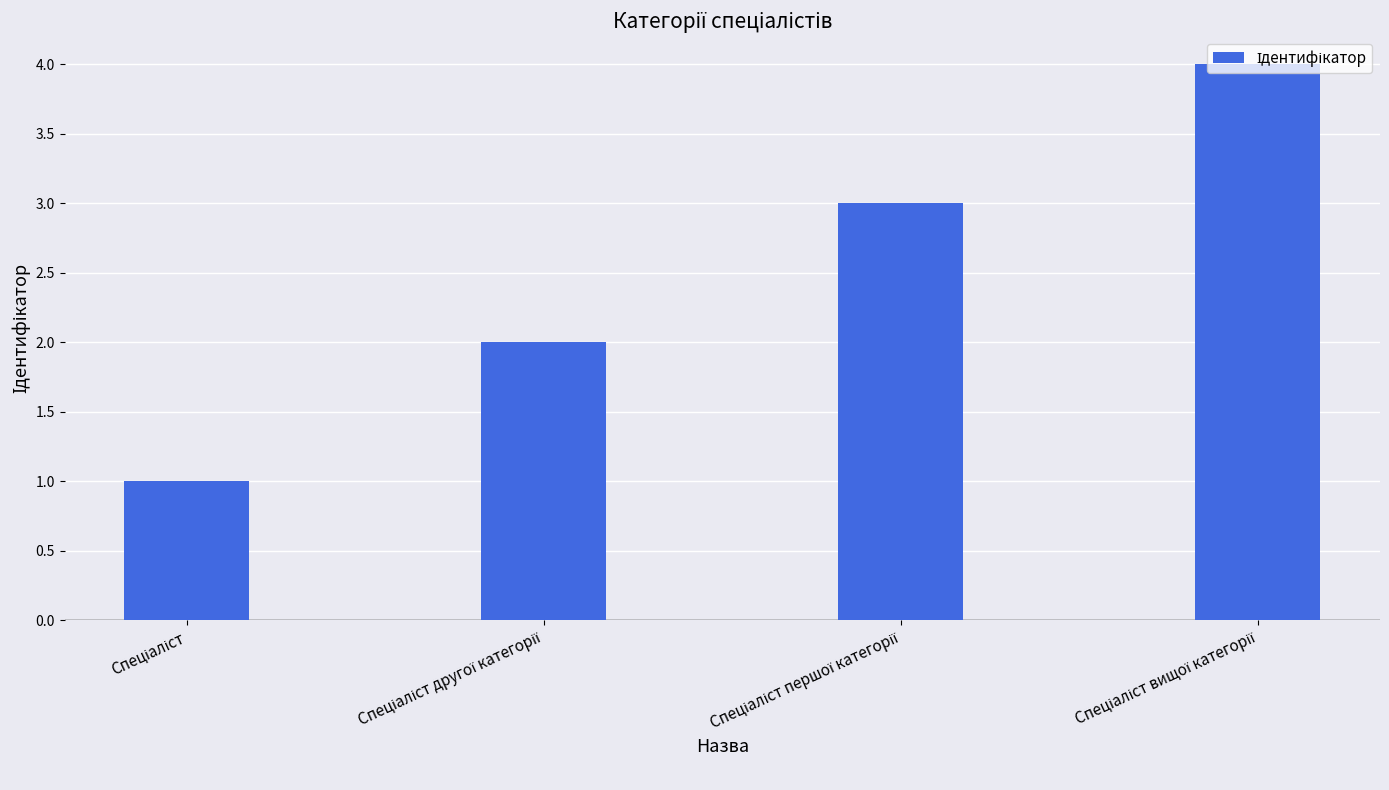

What is the sum of all values?

10